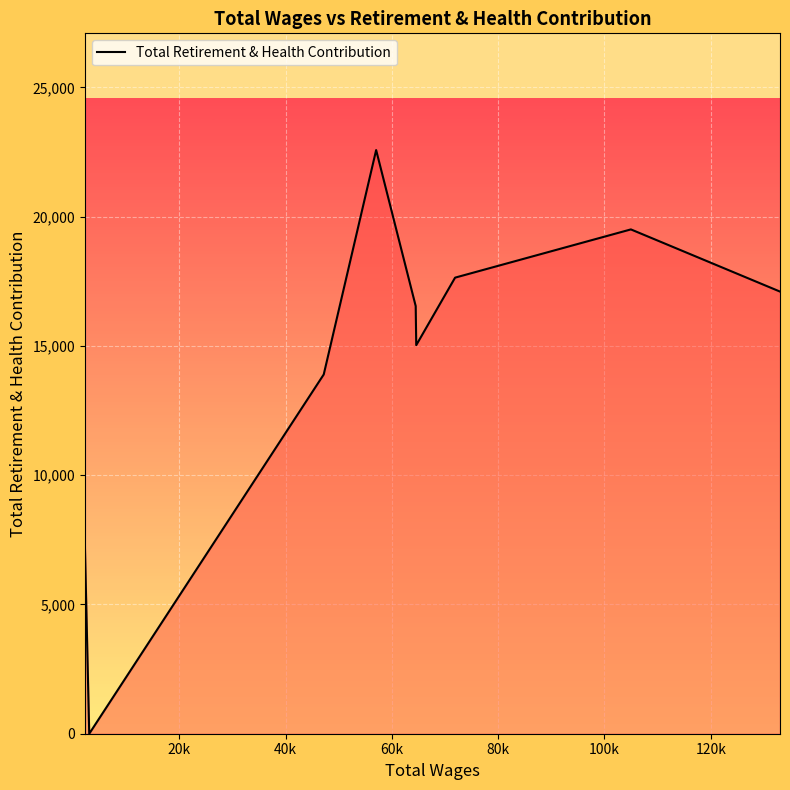

What is the greatest value displayed?

22577